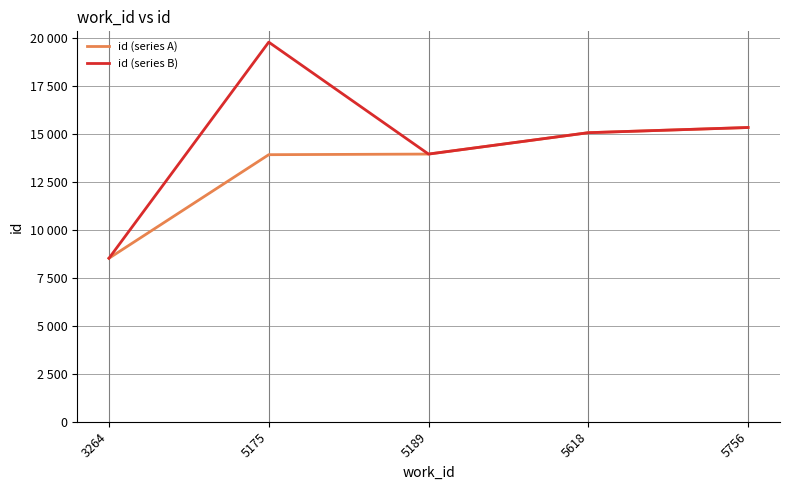

Rank the series by their average value, from lowest to highest.

id (series A), id (series B)